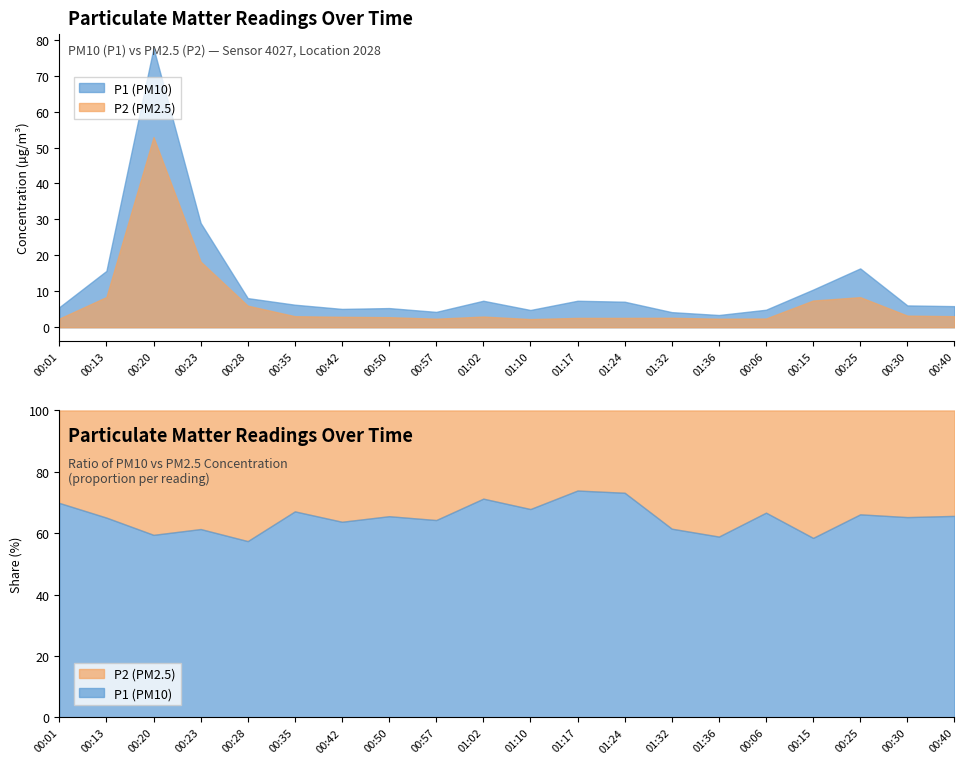

What is the total value across all series at 01:10?

7.1